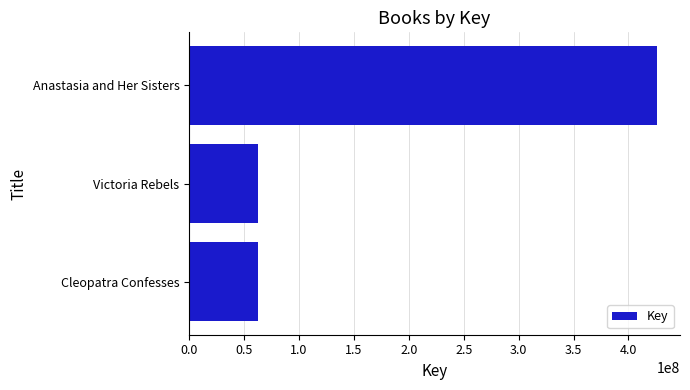

What is the value of the 1st bar from the top?

425616383